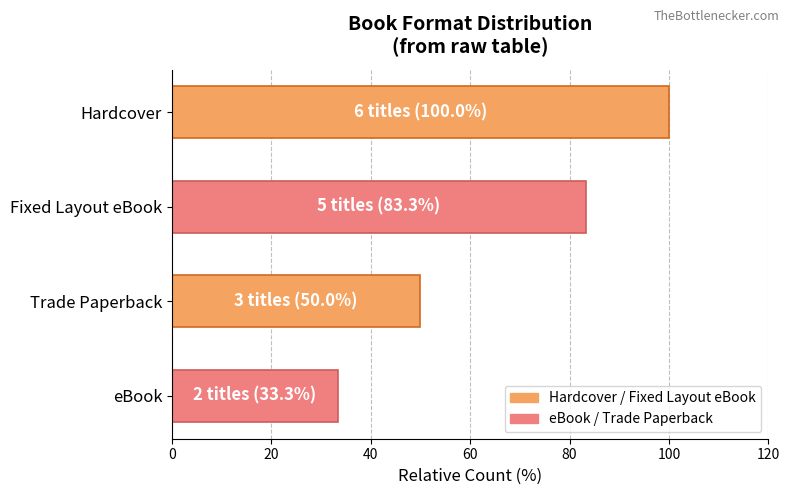

What is the greatest value displayed?

100.0